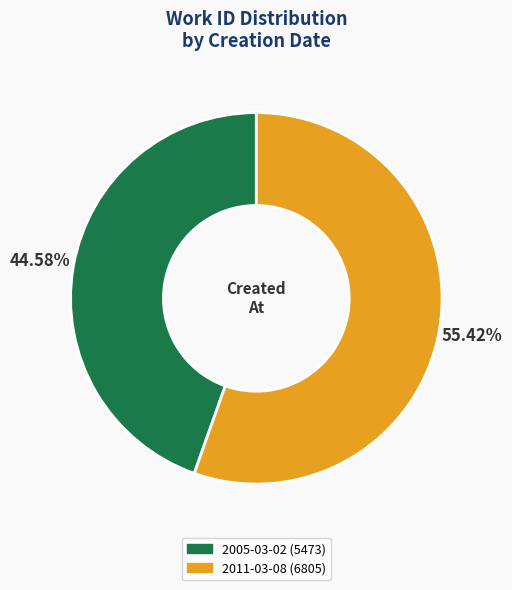

What is the ratio of the value at 2011-03-08 to the value at 2005-03-02?

1.2